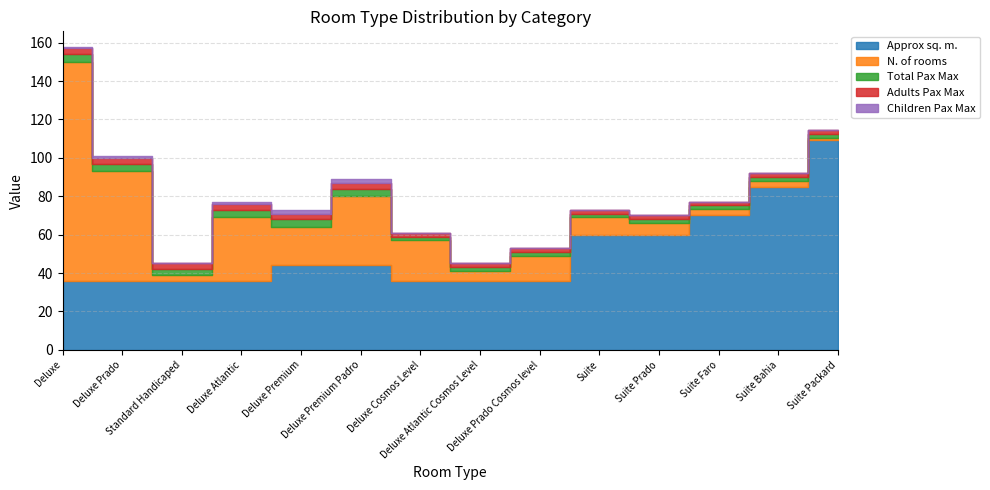

What is the maximum value shown in the chart?

114.0